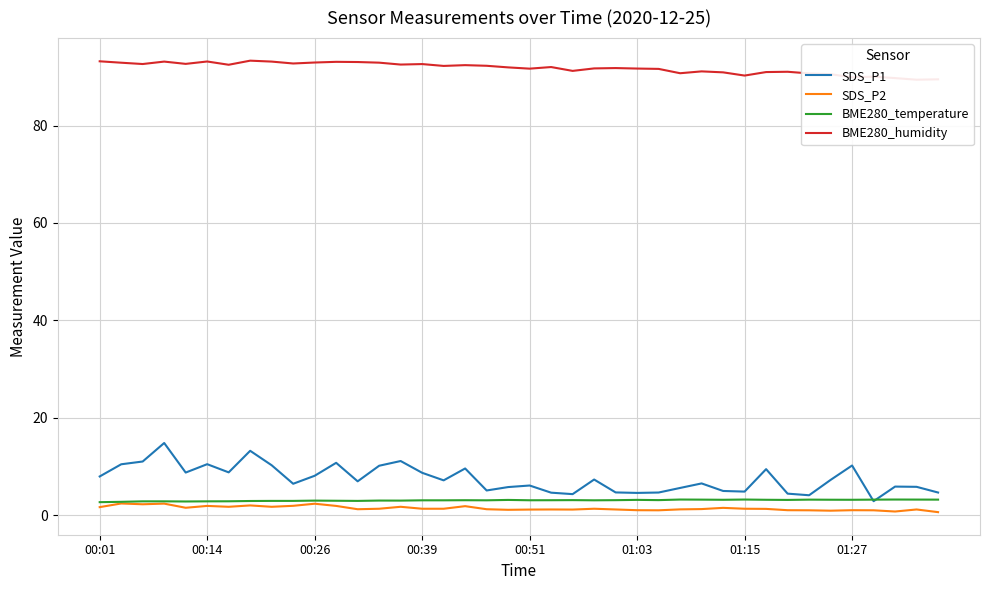

The SDS_P1 series shows 8.7 at 00:39. True or false?

True